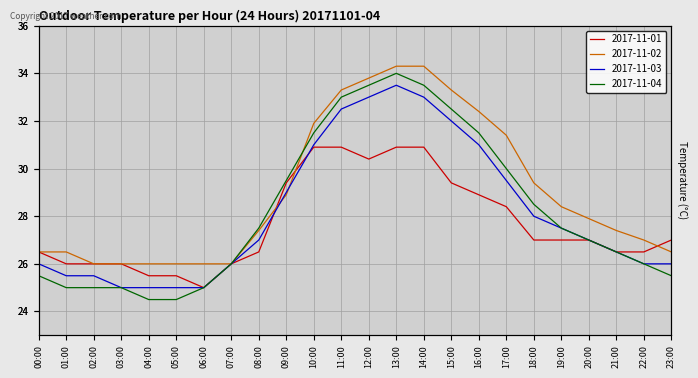

At which label is 2017-11-02 closest to 30?

18:00